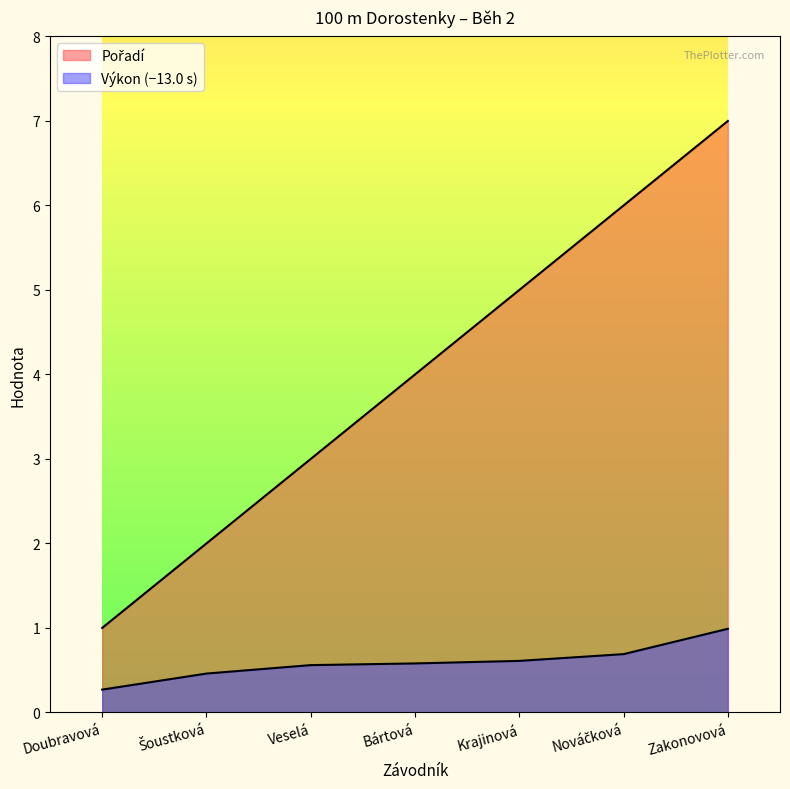

What is the minimum value for Výkon?

0.3